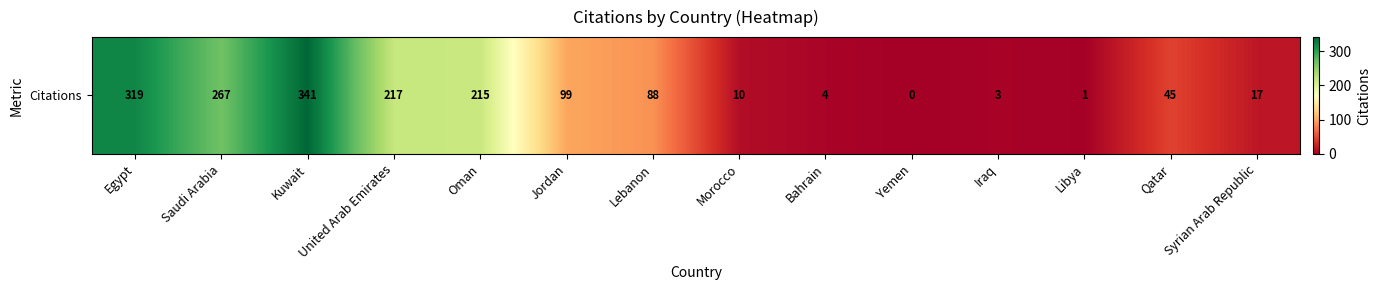

What is the difference between the values at United Arab Emirates and Syrian Arab Republic?

200